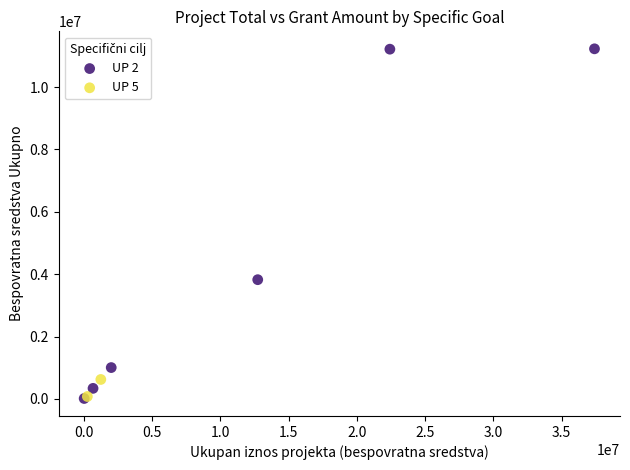

What are all the series names shown in the legend?

UP 2, UP 5